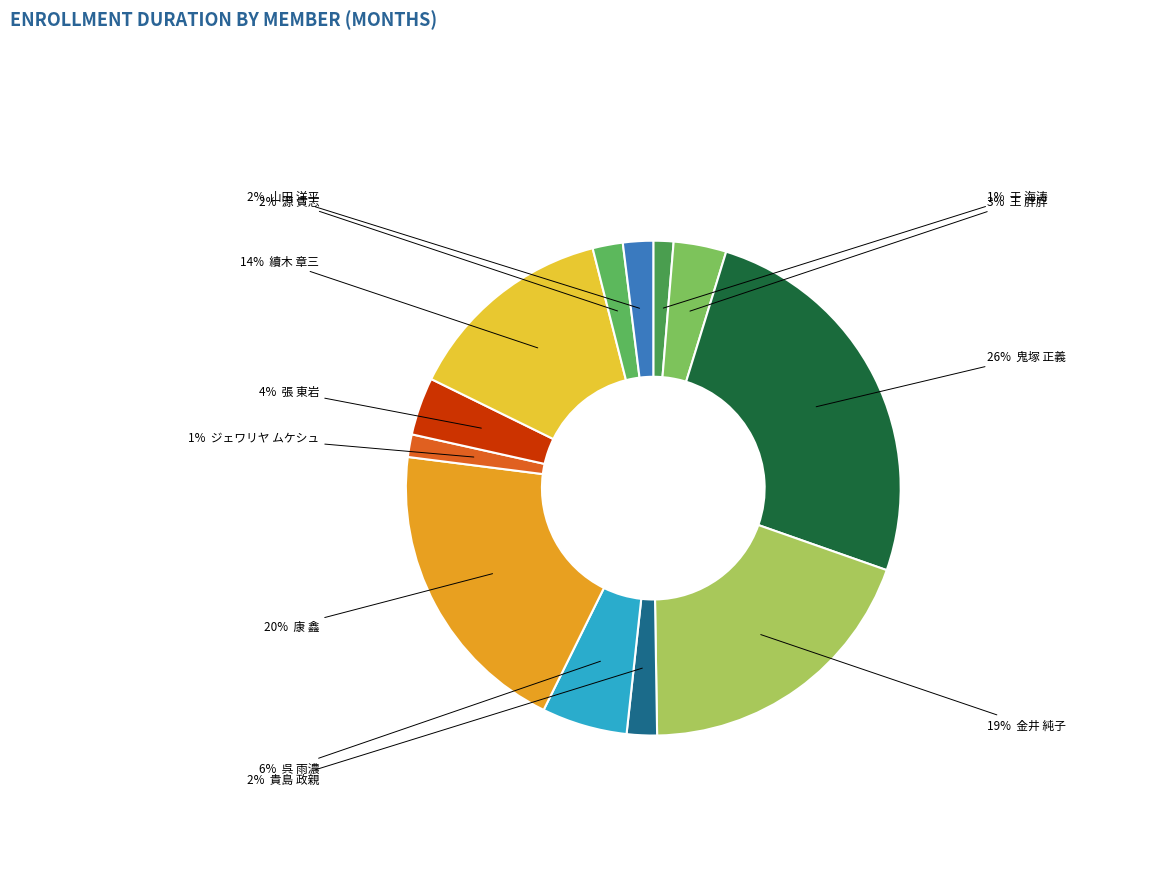

How many slices are in this pie chart?

12